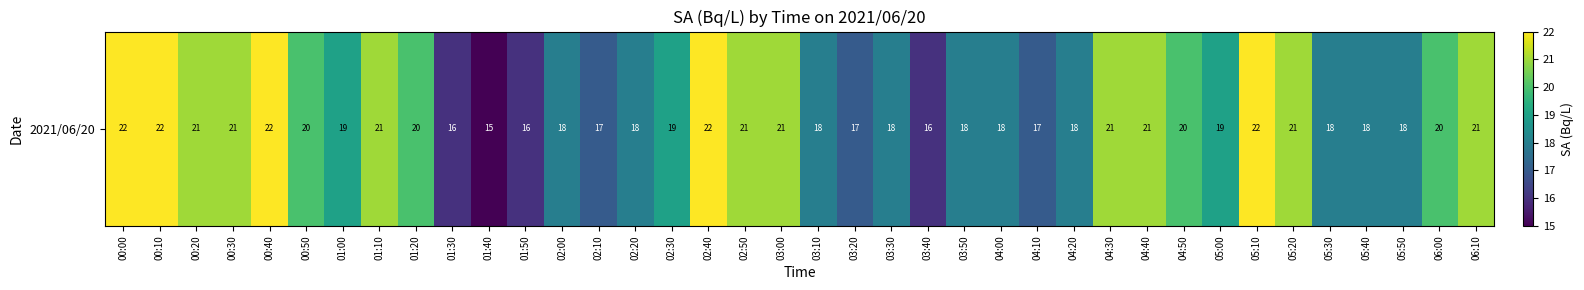

At which label does the data first exceed 19?

00:00